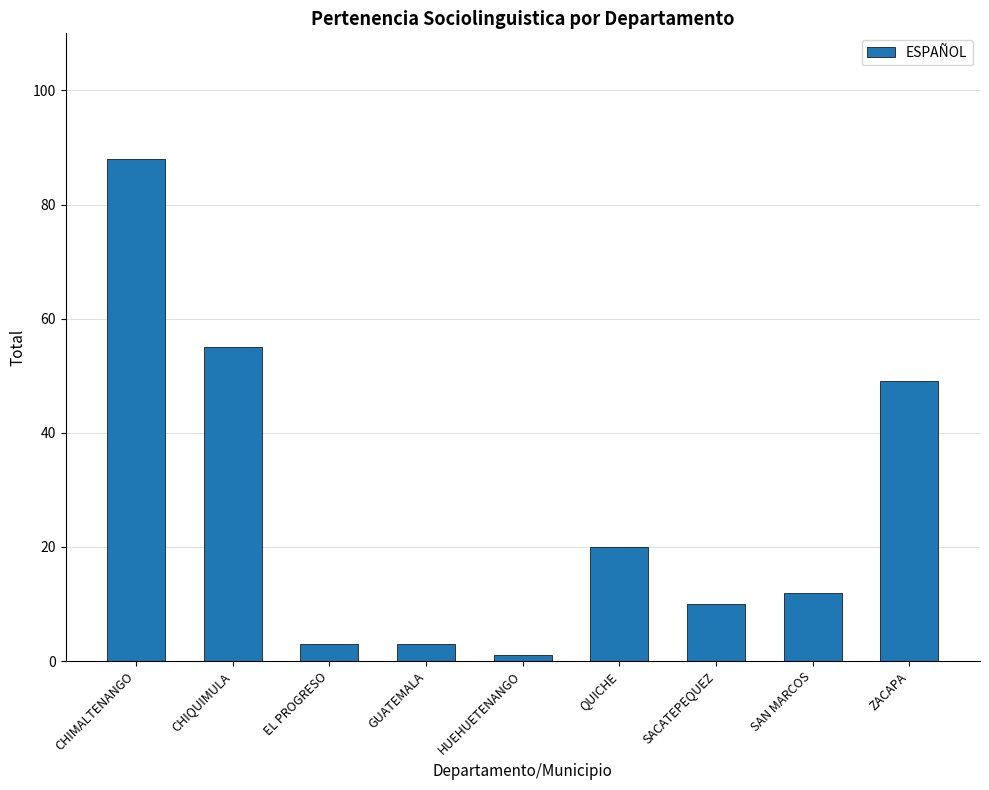

Is it true that the value at SACATEPEQUEZ is 10?

True